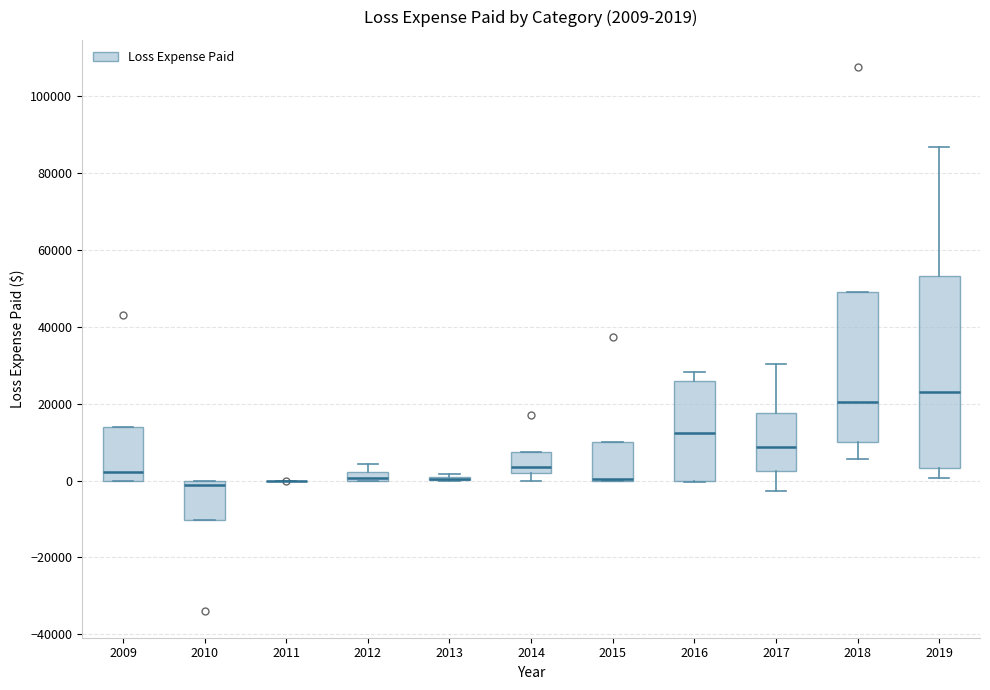

Comparing the boxes themselves (not the whiskers), which one is the tallest?

2019